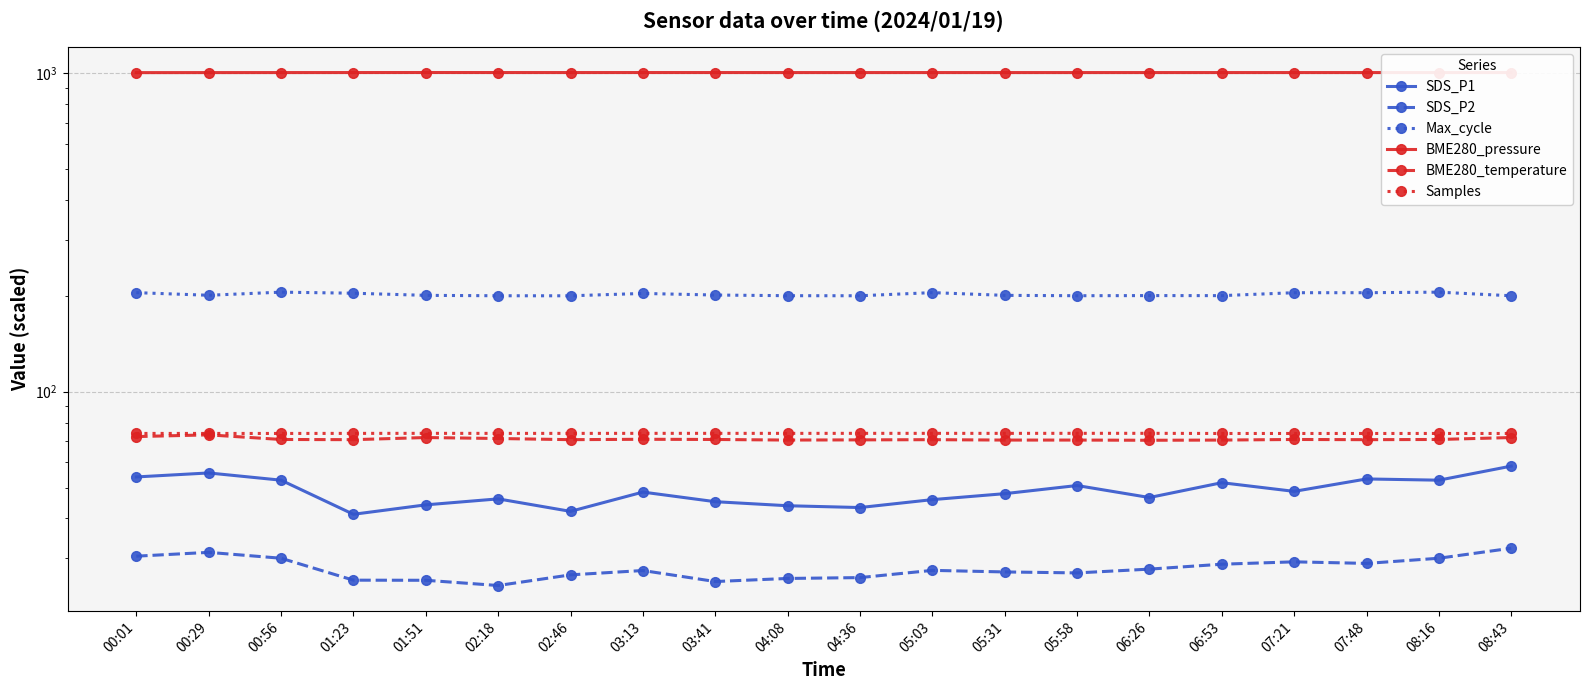

What is the total value across all series at 00:56?

1437.8